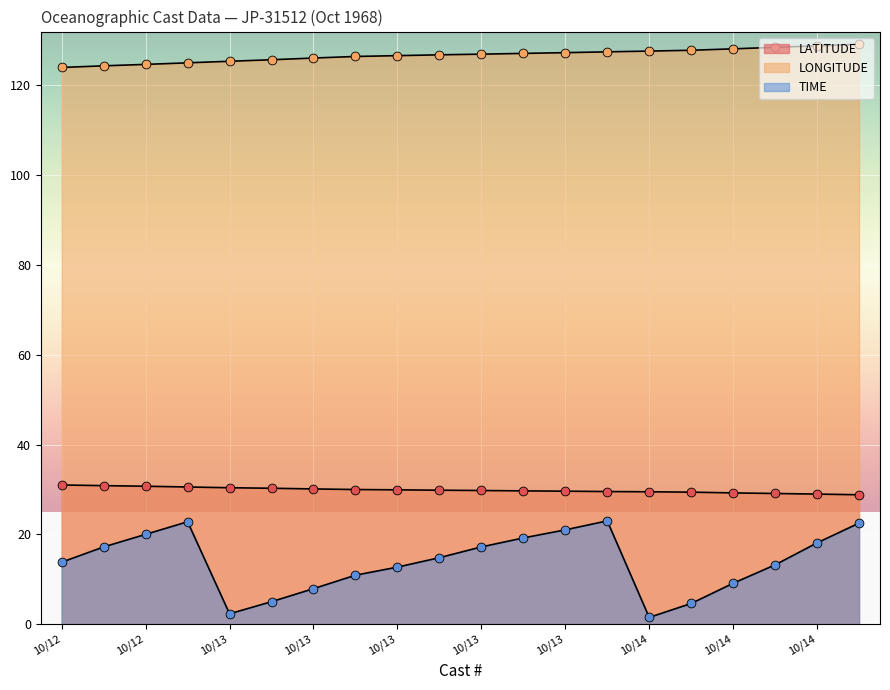

What are all the series names shown in the legend?

LATITUDE, LONGITUDE, TIME